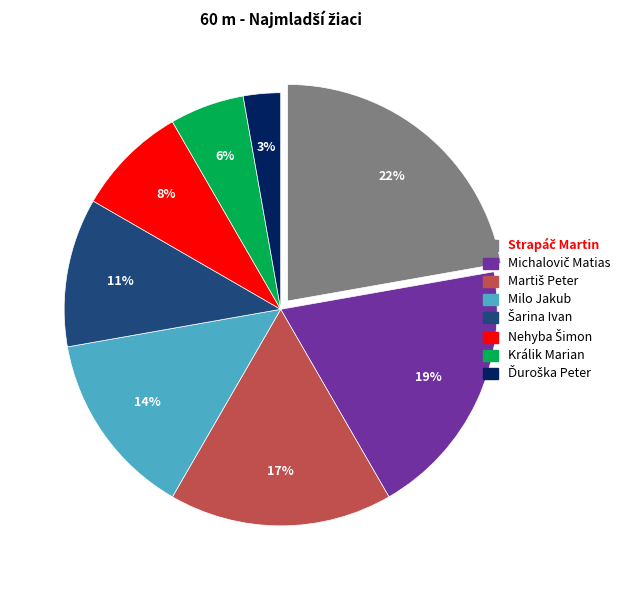

To the nearest percent, what is the difference between the largest and smallest slice percentages?

19%